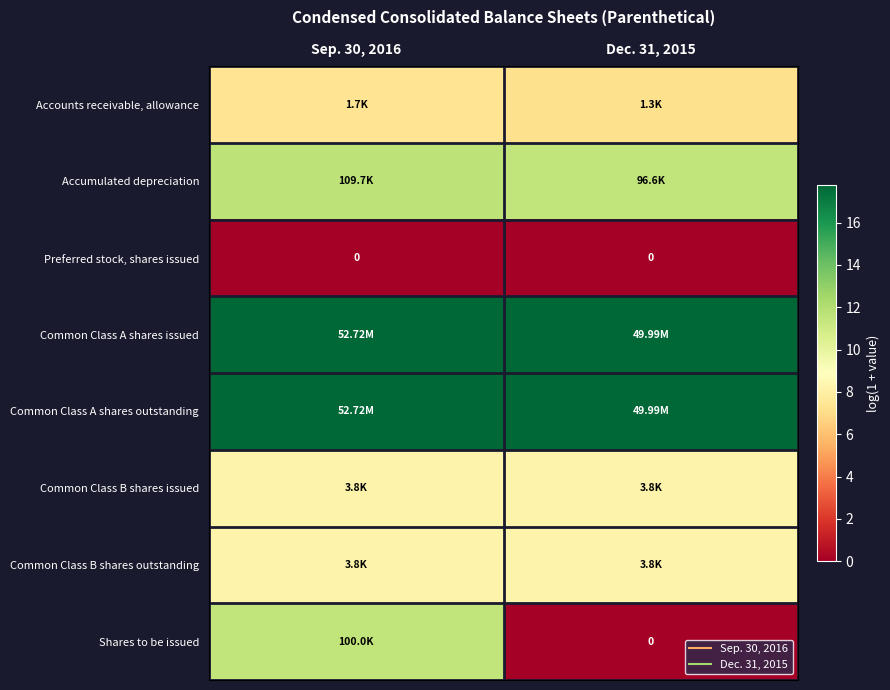

How many categories are shown in the chart?

2